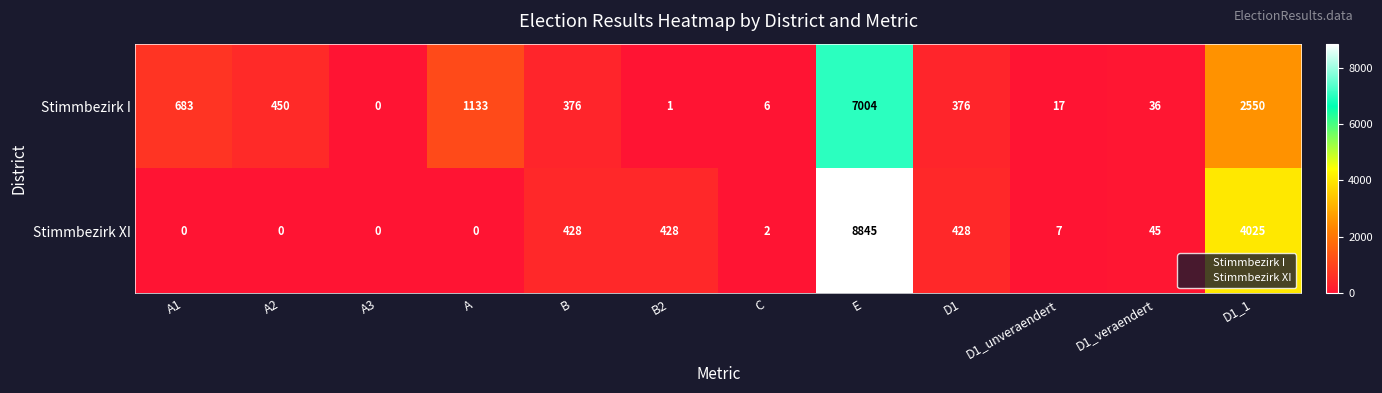

Between A2 and A, which series saw the biggest shift?

Stimmbezirk I